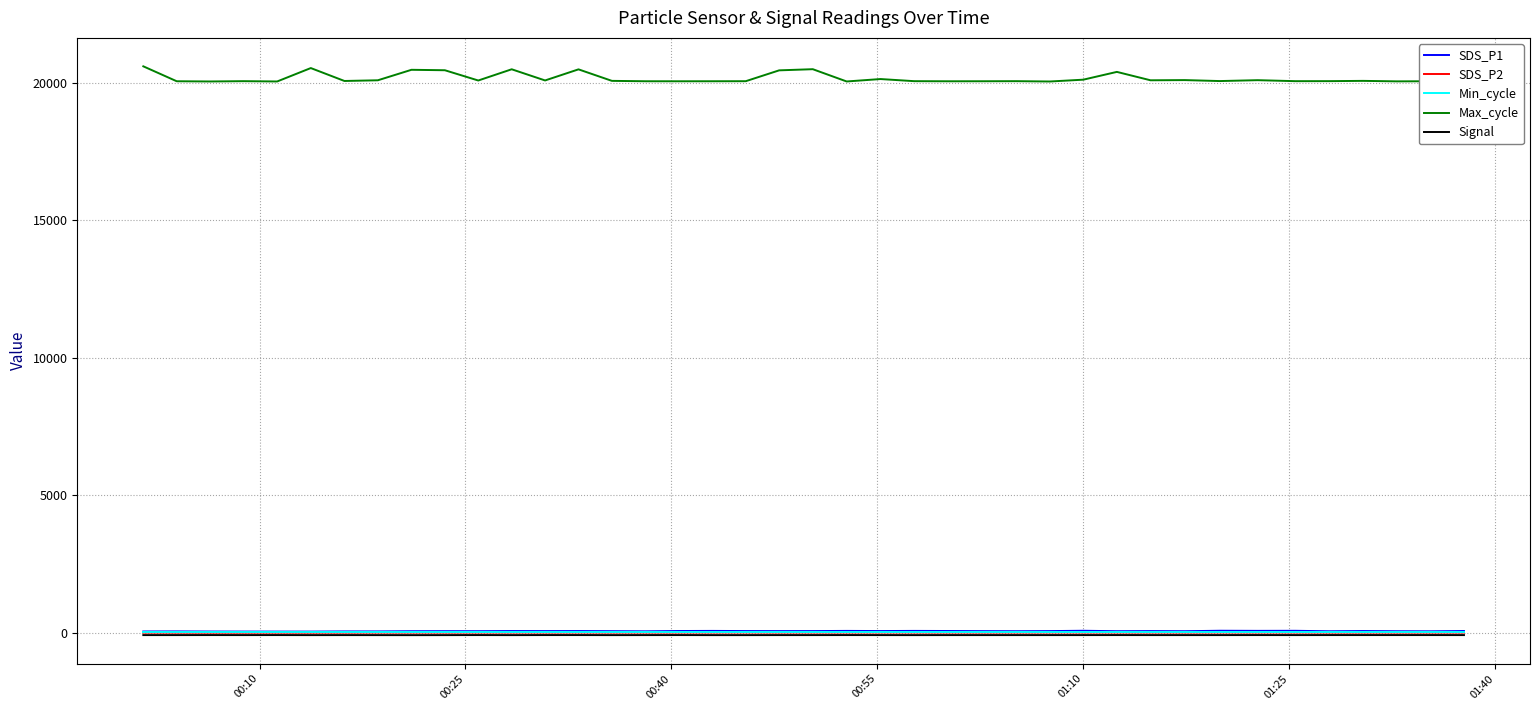

True or false: Max_cycle and SDS_P2 intersect in this chart.

False